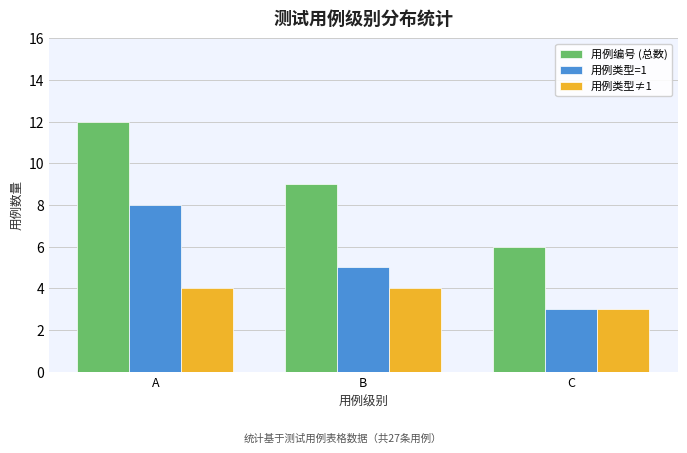

At which category is the sum across all series the highest?

A